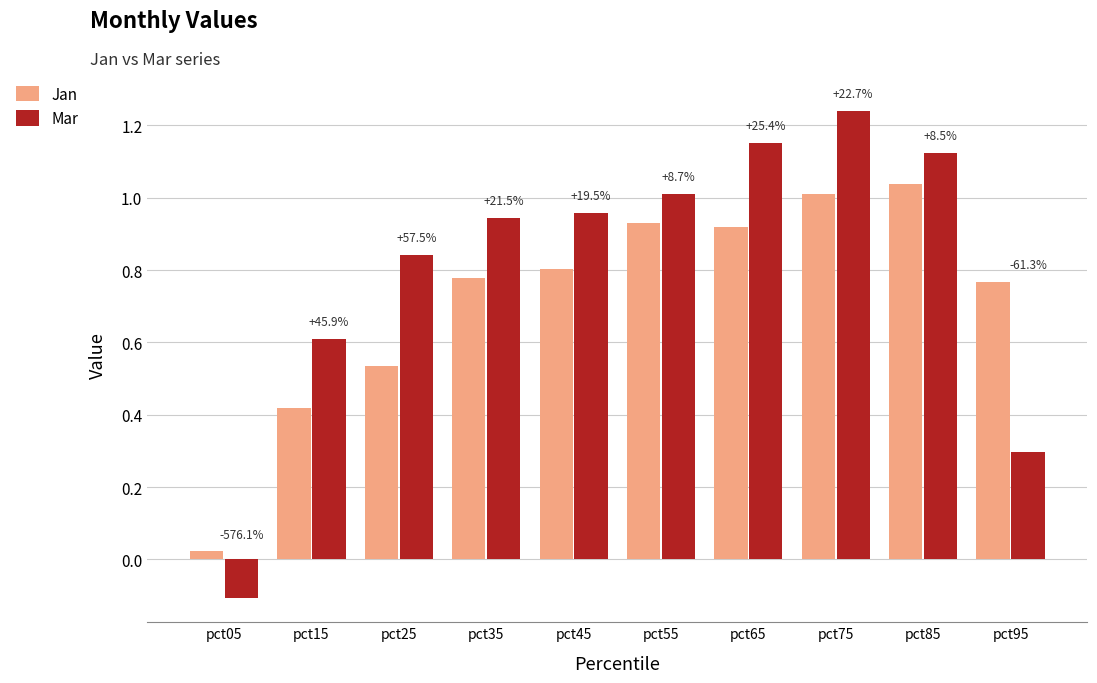

What are all the series names shown in the legend?

Jan, Mar